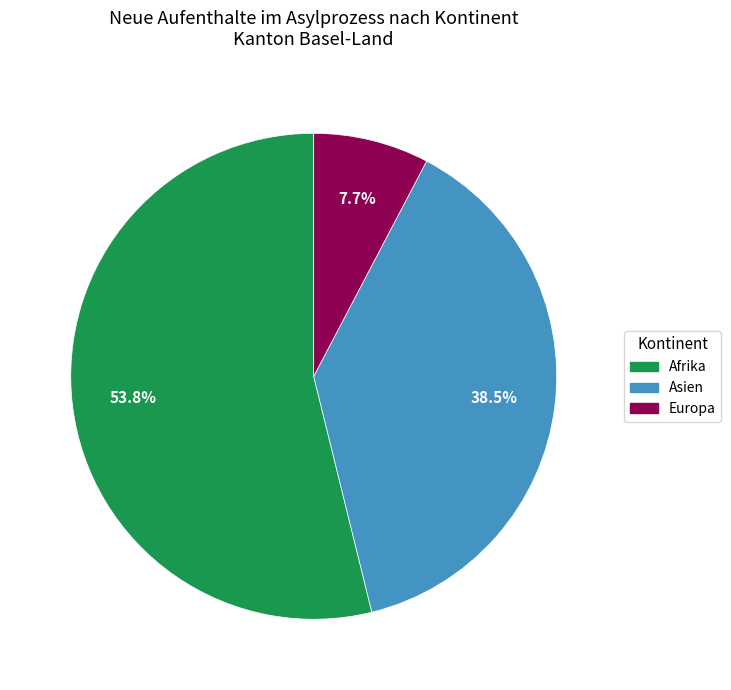

Does any single category account for the majority?

Yes